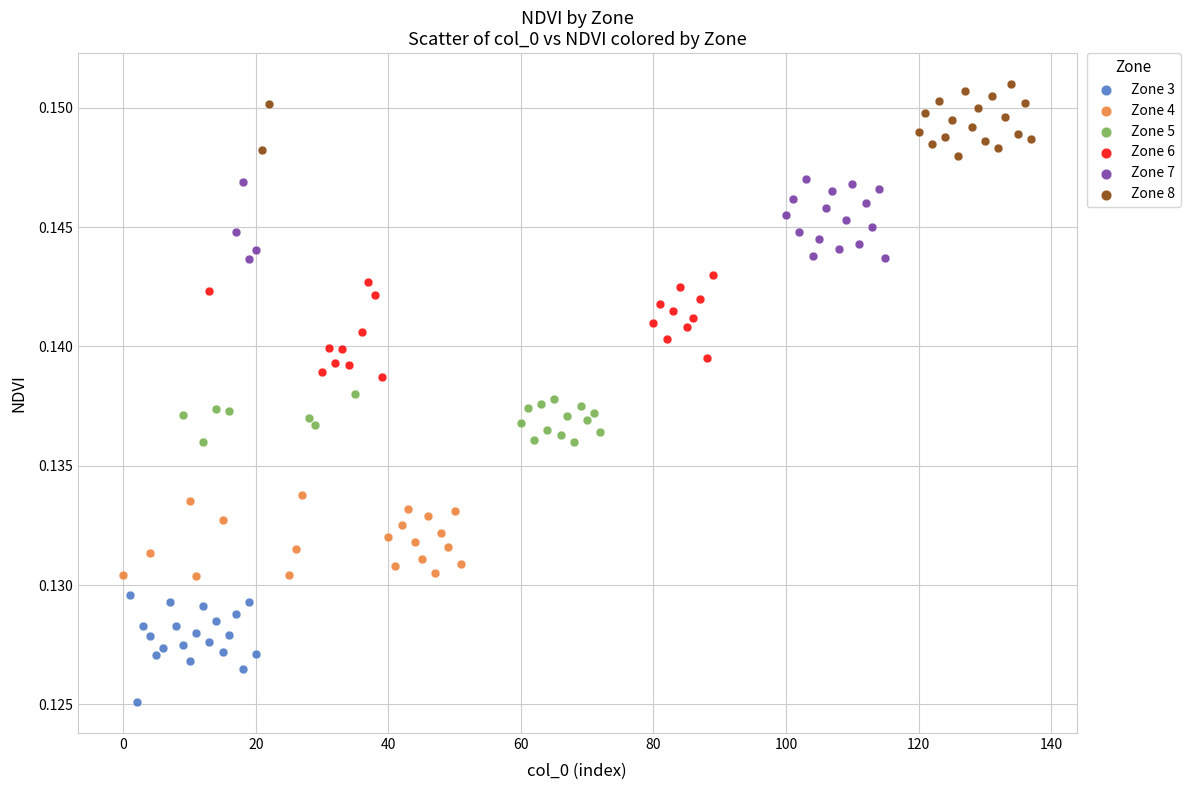

What are all the series names shown in the legend?

Zone 3, Zone 4, Zone 5, Zone 6, Zone 7, Zone 8